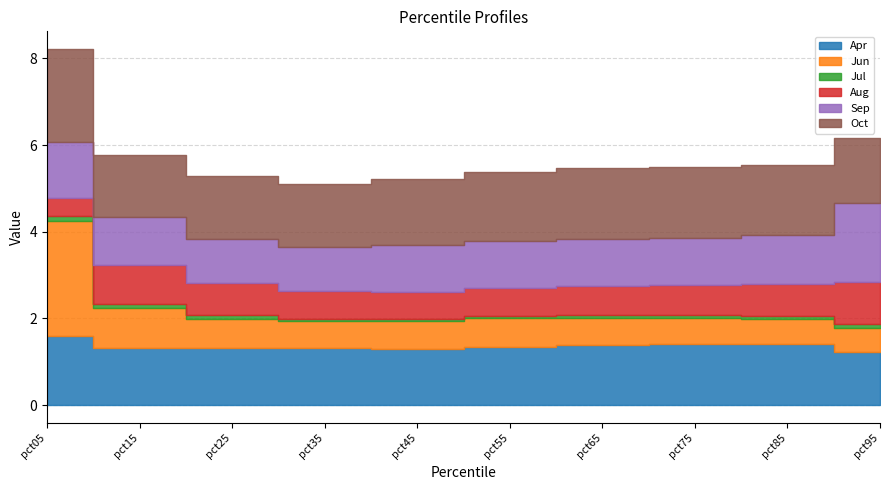

What is the difference between the highest and lowest values at pct05?

2.5